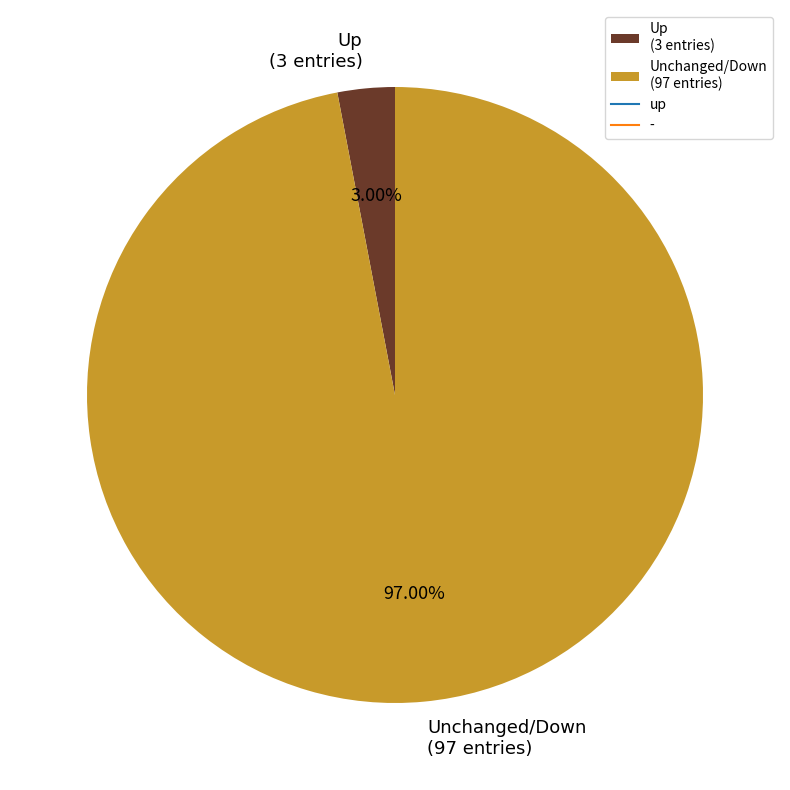

Rank the categories by value from lowest to highest.

Up (3 entries), Unchanged/Down (97 entries)